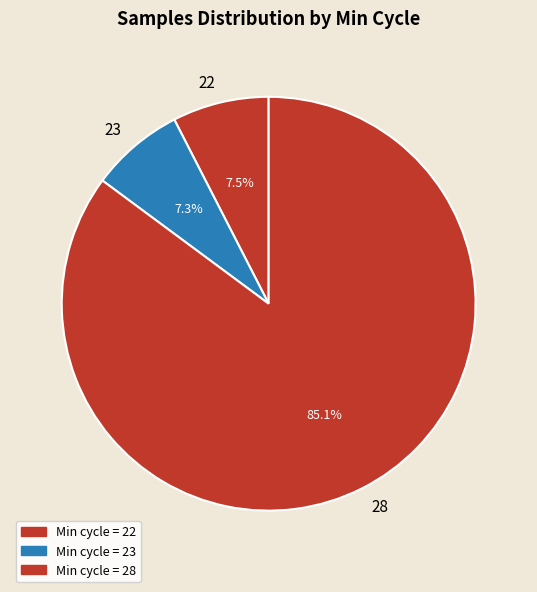

Does 28 represent more than half of the total?

Yes